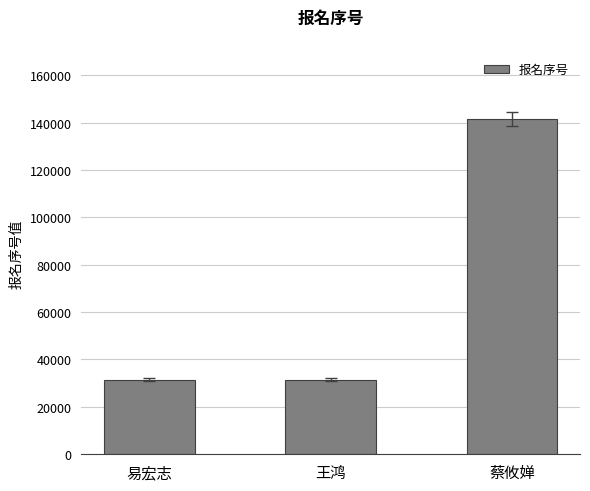

Does the chart contain any negative values?

No